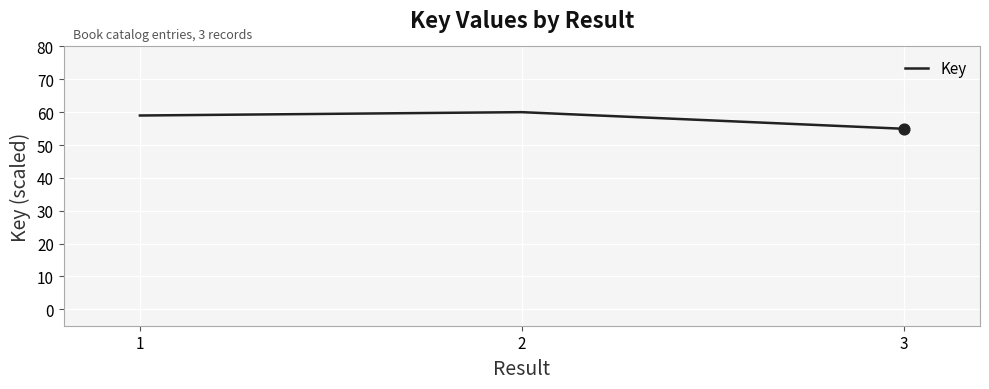

Between 1 and 3, which is larger?

1